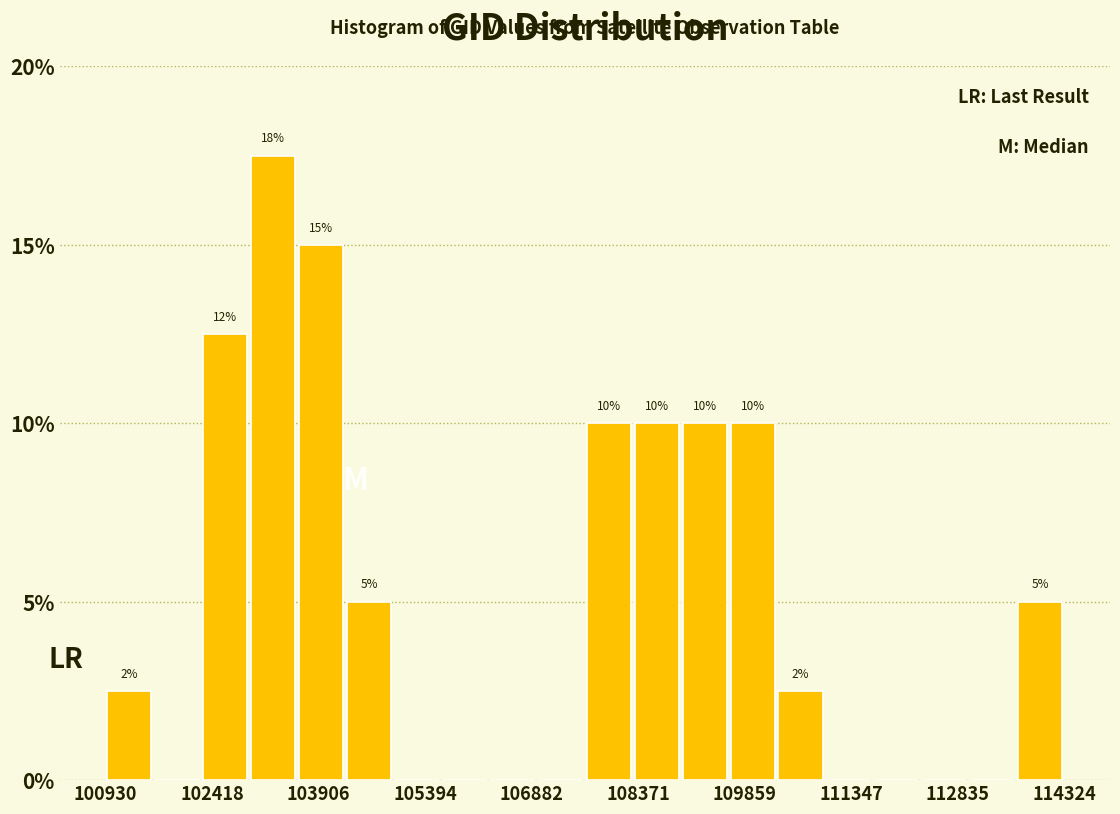

Read against the x-axis, roughly where is the centre of the tallest bar?

103200